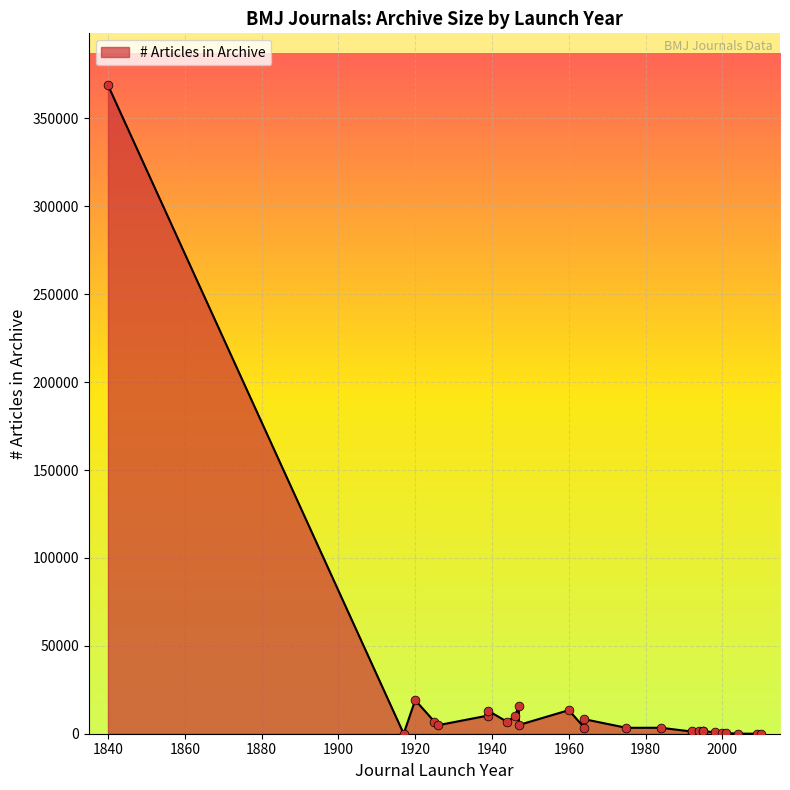

Approximately how many times larger is the value at Gut compared to Annals of the Rheumatic Diseases?

1.3